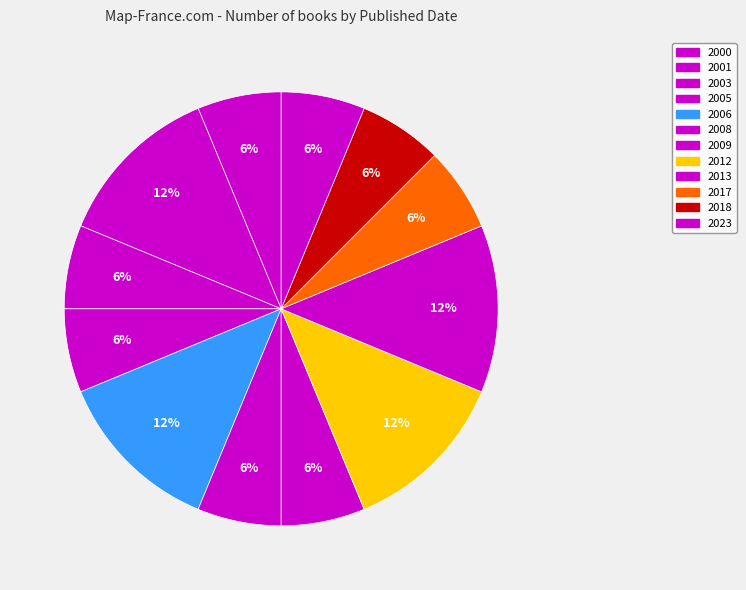

Count the number of slices in the pie.

12